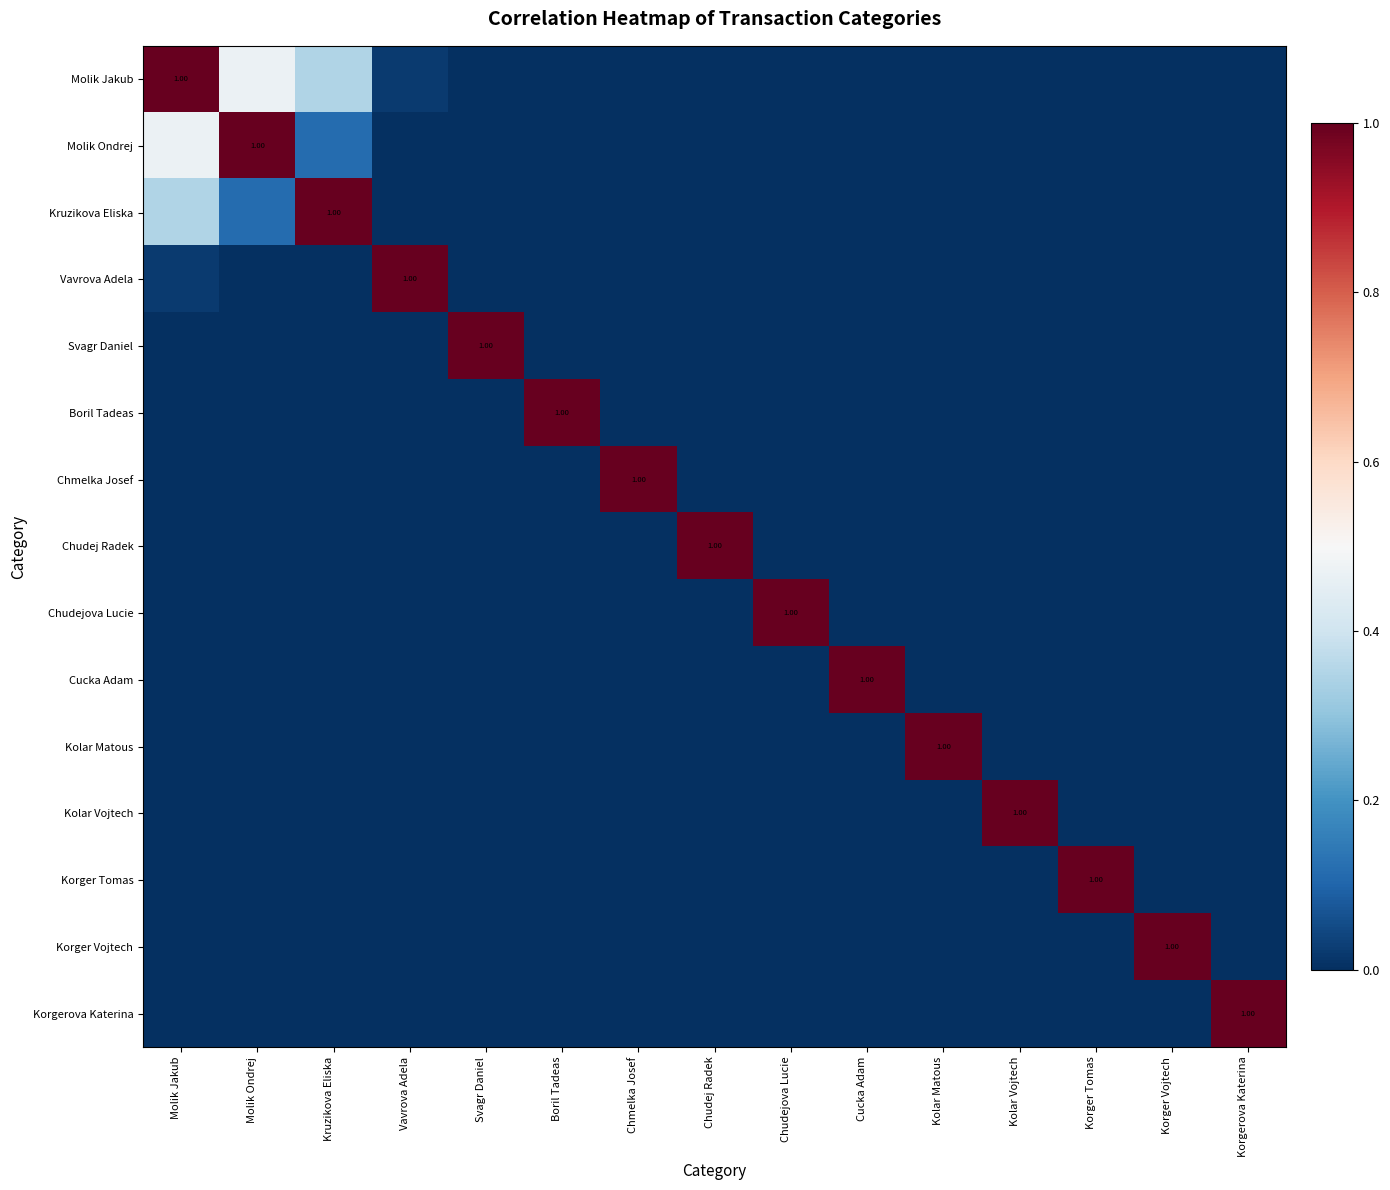

Where does the Kolar Vojtech series first go above 0?

Kolar Vojtech